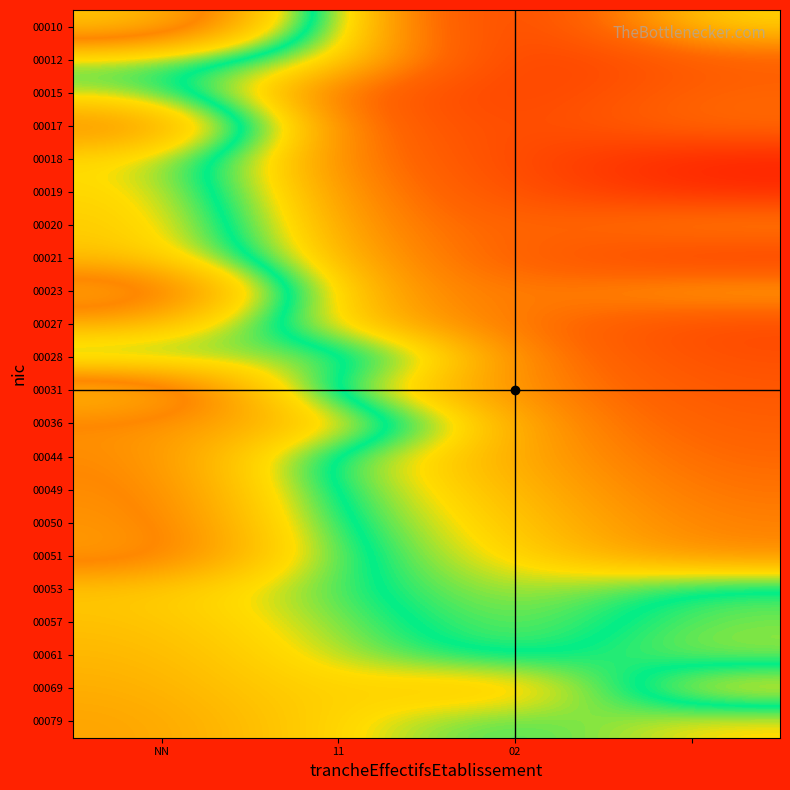

List the series in order of their peak value, lowest first.

00012, 00015, 00018, 00028, 00019, 00020, 00053, 00021, 00057, 00061, 00069, 00027, 00079, 00036, 00044, 00017, 00049, 00050, 00051, 00023, 00010, 00031